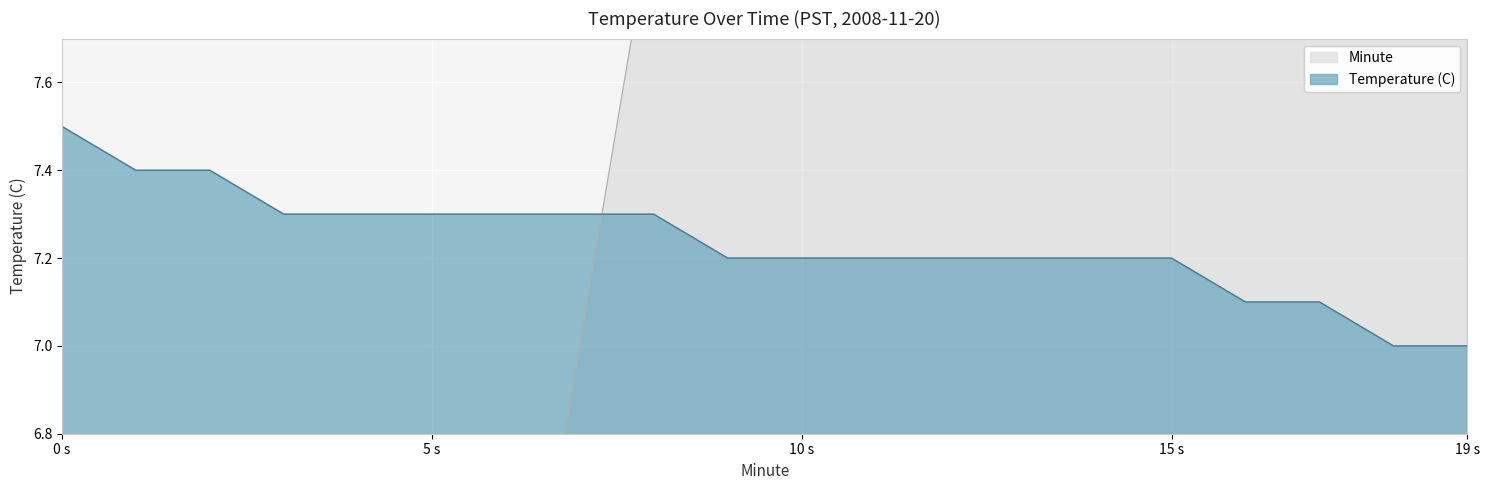

Rank the series at 4 from highest to lowest value.

Temperature (C), Minute